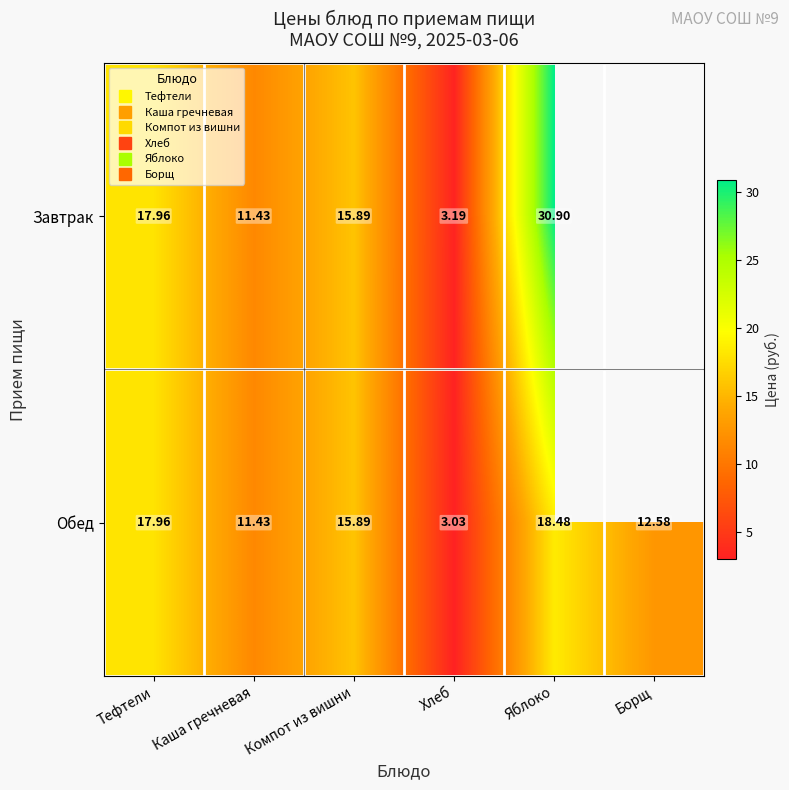

At which label does Завтрак first exceed 17?

Тефтели